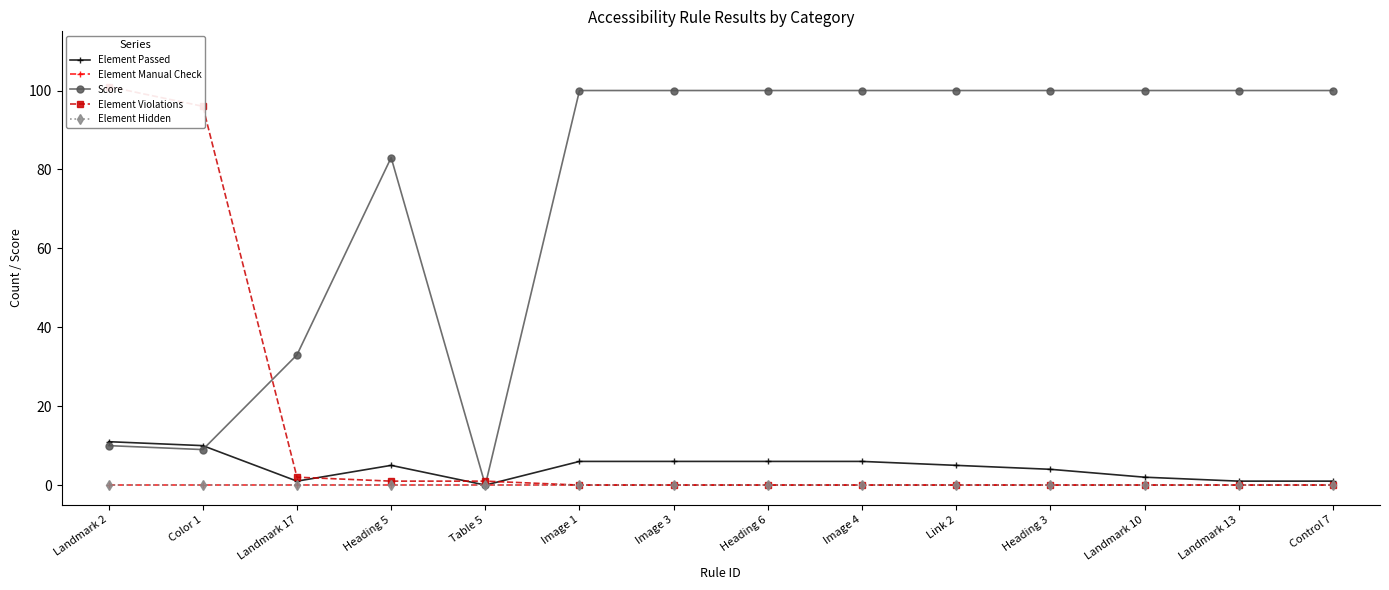

Between Image 3 and Control 7, which series saw the biggest shift?

Element Passed